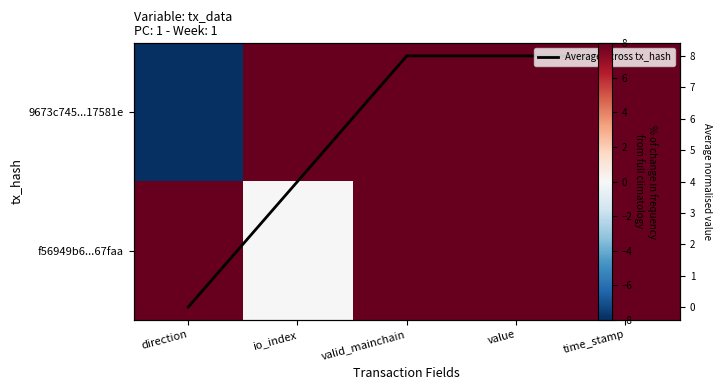

What is the approximate value of f56949b6...67faa at direction?

8.0